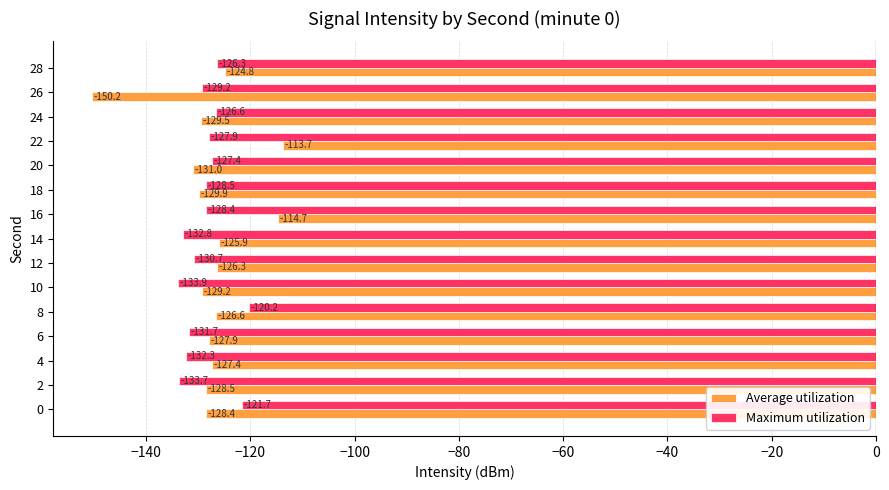

What is the sum of all Maximum utilization values?

-1931.2